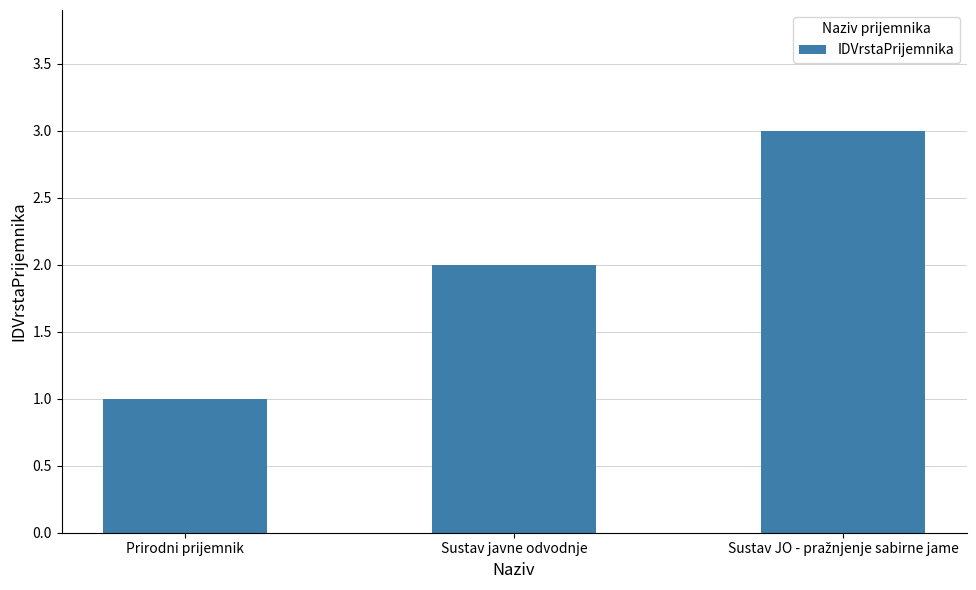

What is the sum of all values?

6